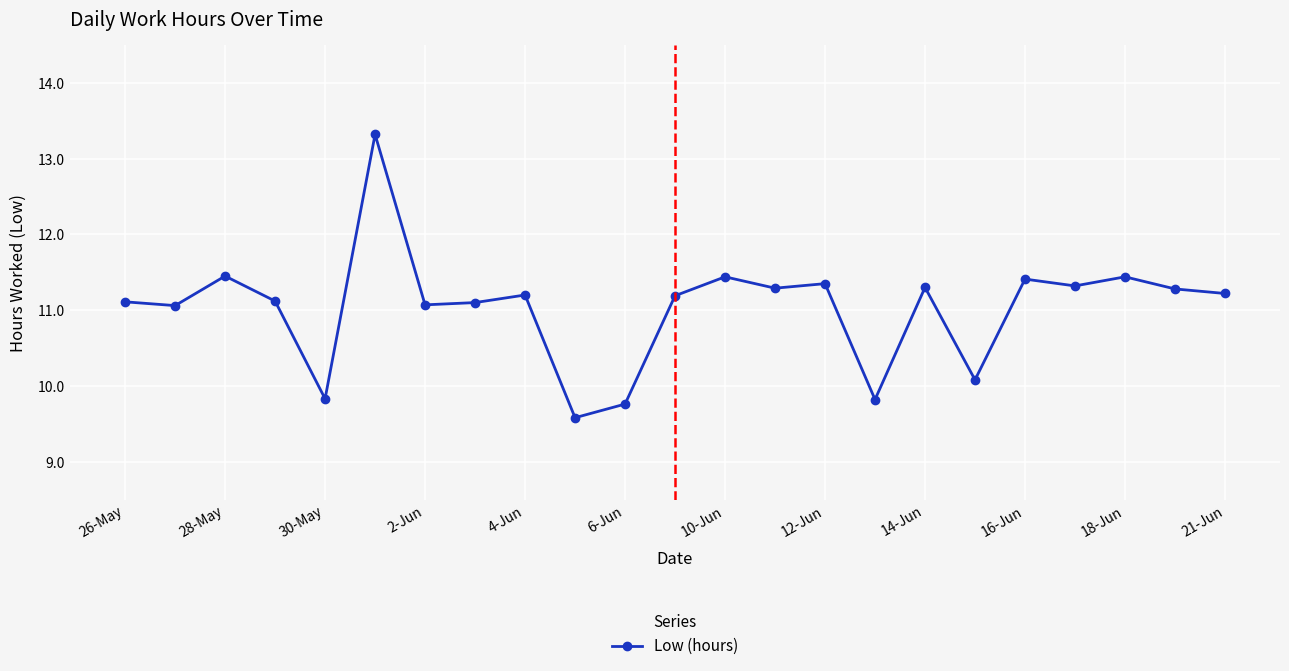

What is the difference between the maximum and minimum values?

3.7